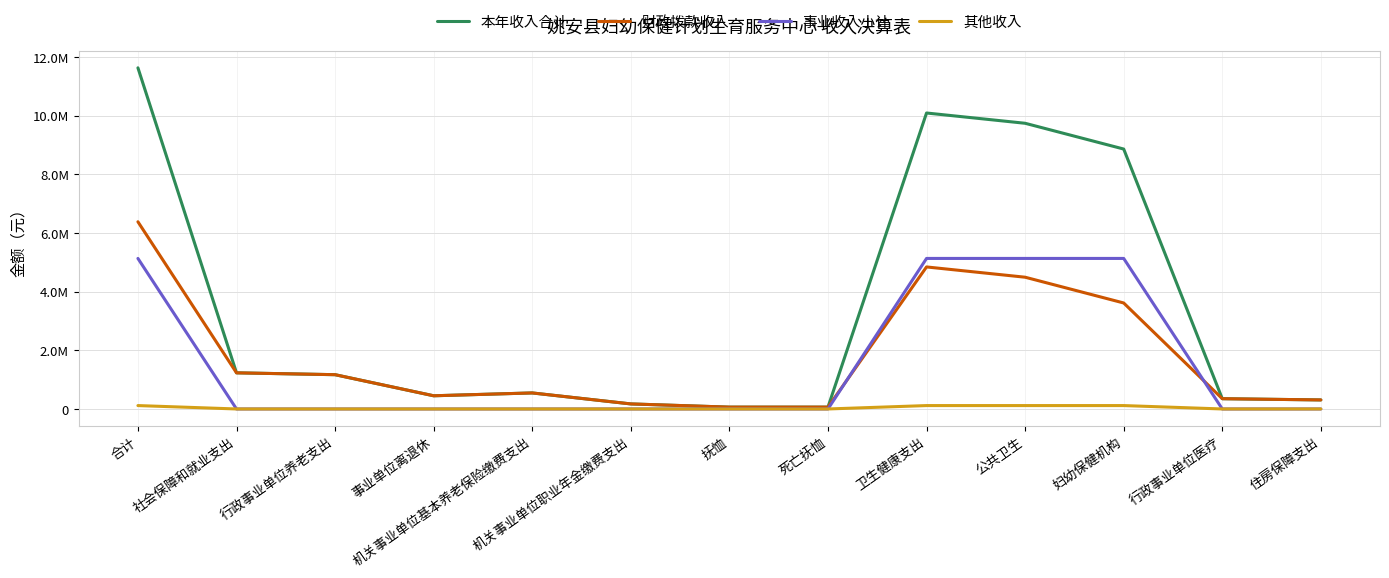

What are all the series names shown in the legend?

本年收入合计, 财政拨款收入, 事业收入小计, 其他收入